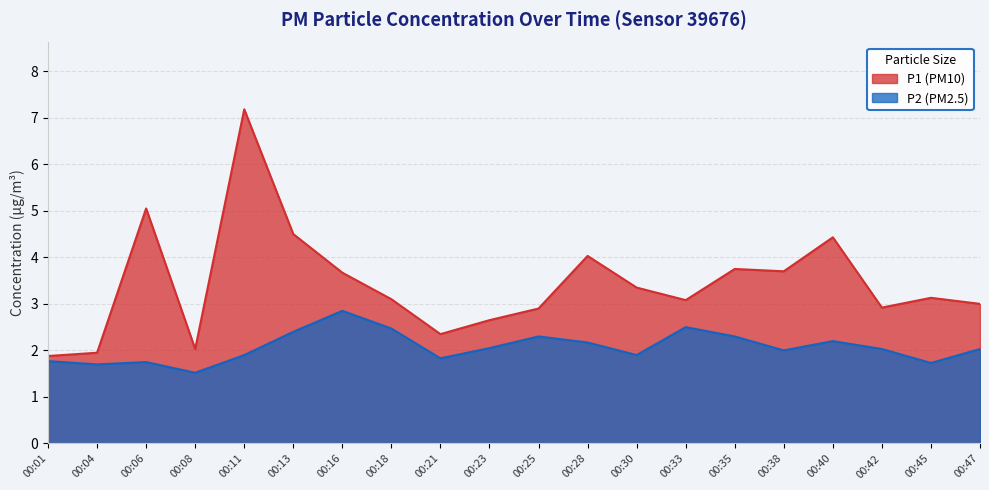

At which category does P2 reach its first local valley?

00:04